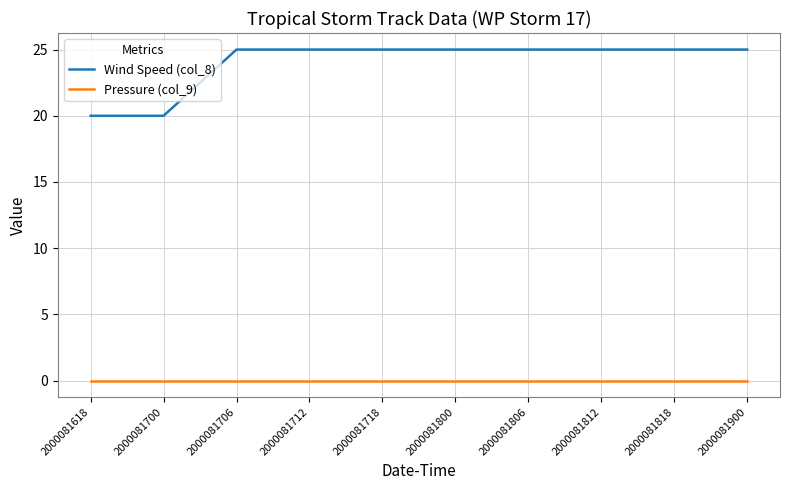

True or false: Wind Speed (col_8) and Pressure (col_9) cross at least once.

False